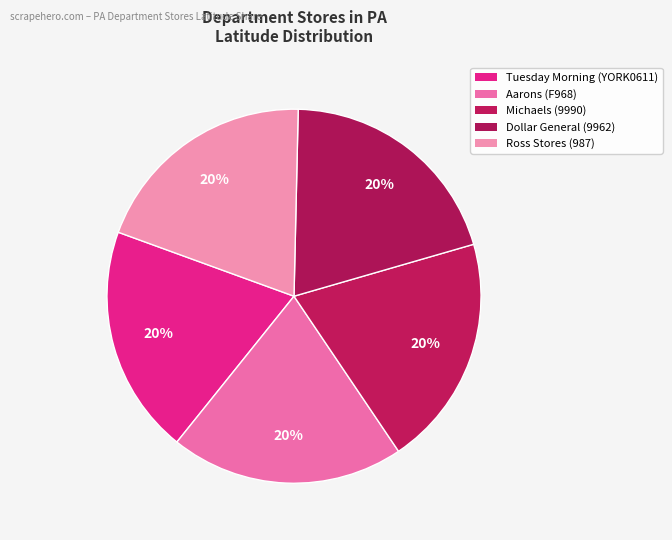

How many slices are in this pie chart?

5